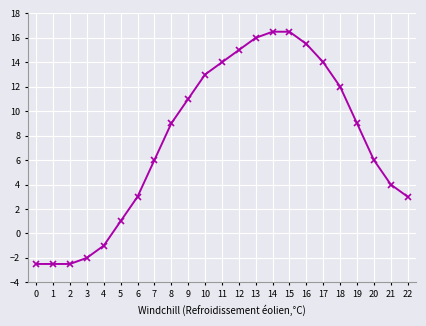

What is the difference between the maximum and minimum values?

19.0